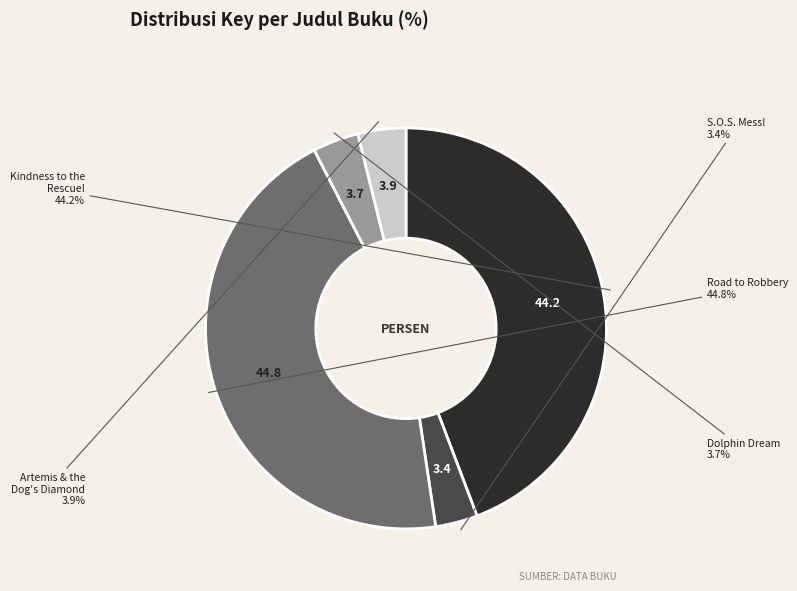

How many slices are in this pie chart?

5